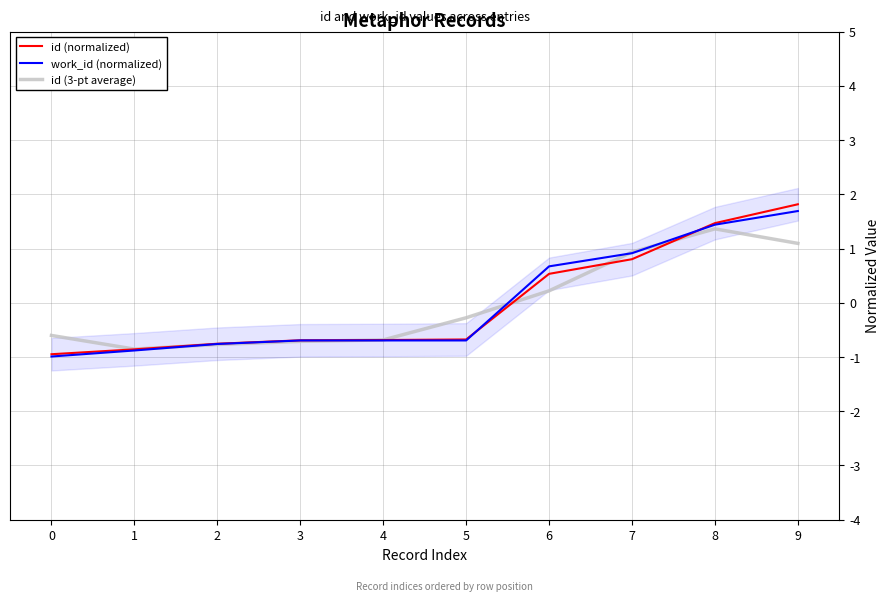

The id (normalized) series shows -0.7 at 3. True or false?

True